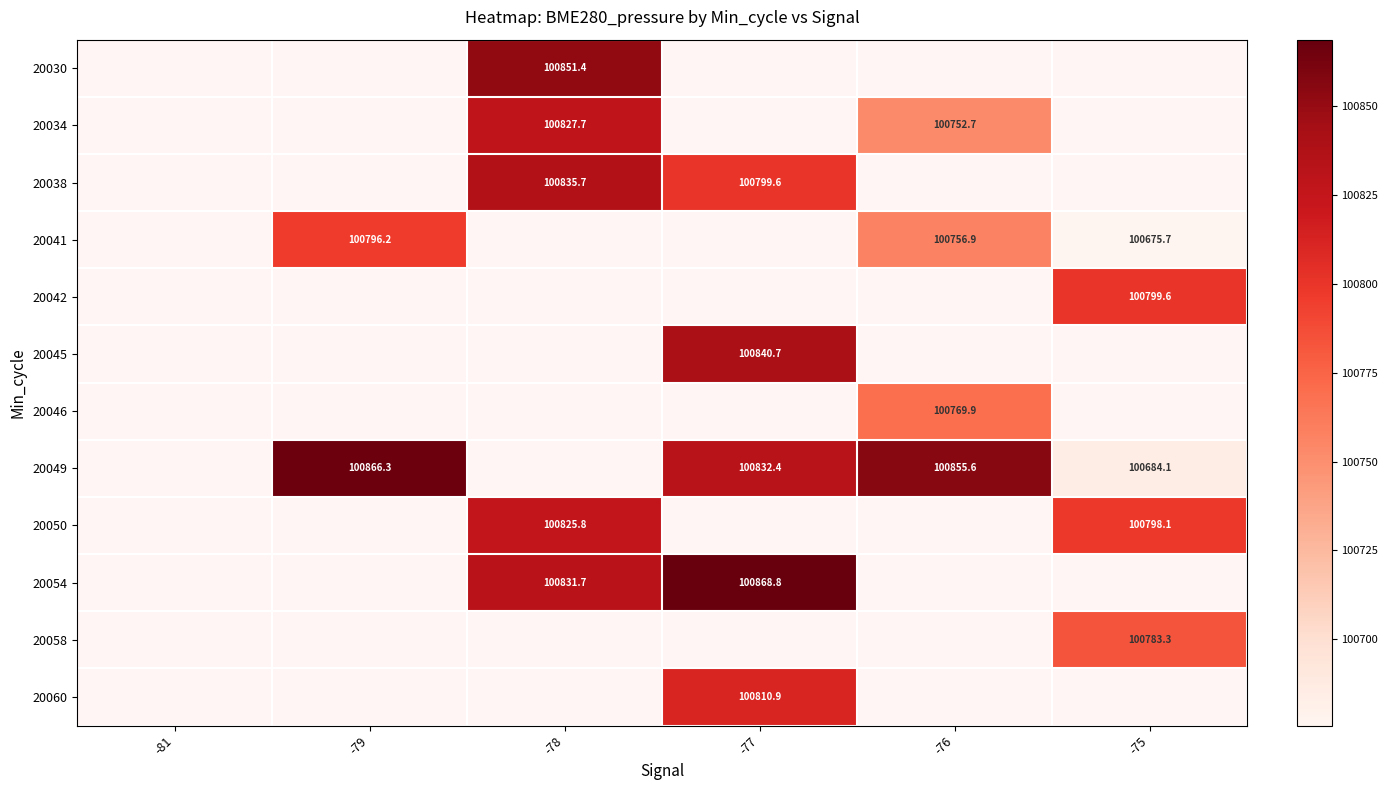

Which category has the highest value across all series?

-77